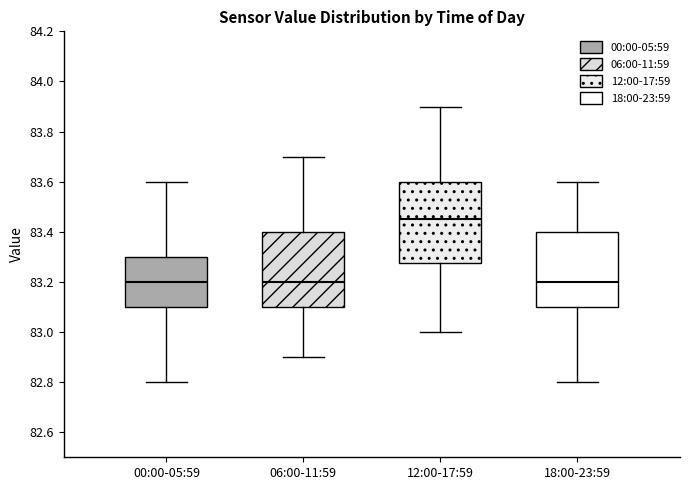

Where does the upper whisker of the box for 12:00-17:59 end on the y-axis? The values are not printed on the chart, so give them approximately, as read against the axis.

83.90